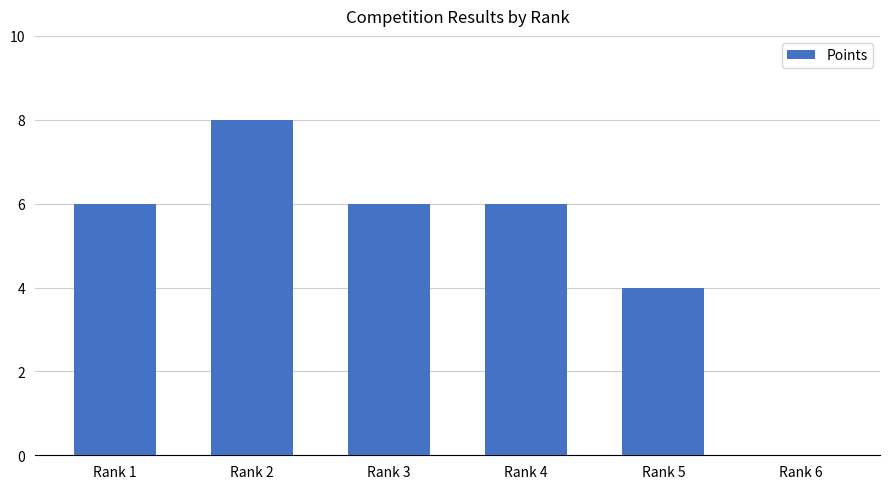

What is the greatest value displayed?

8